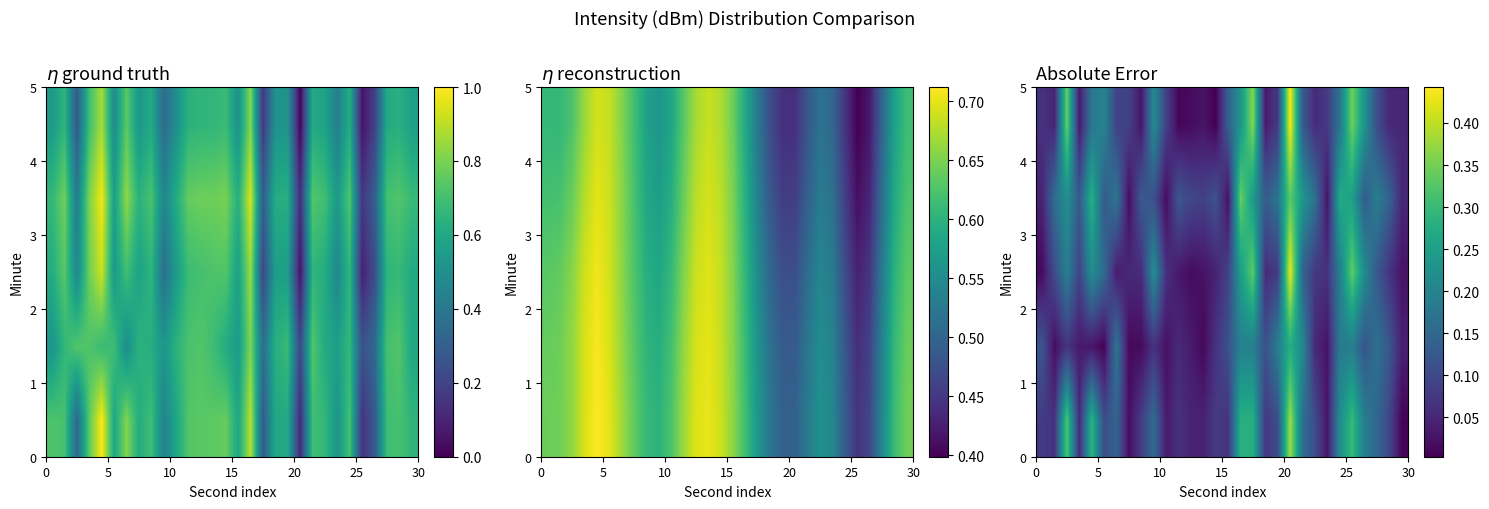

Count the number of categories in the chart.

30